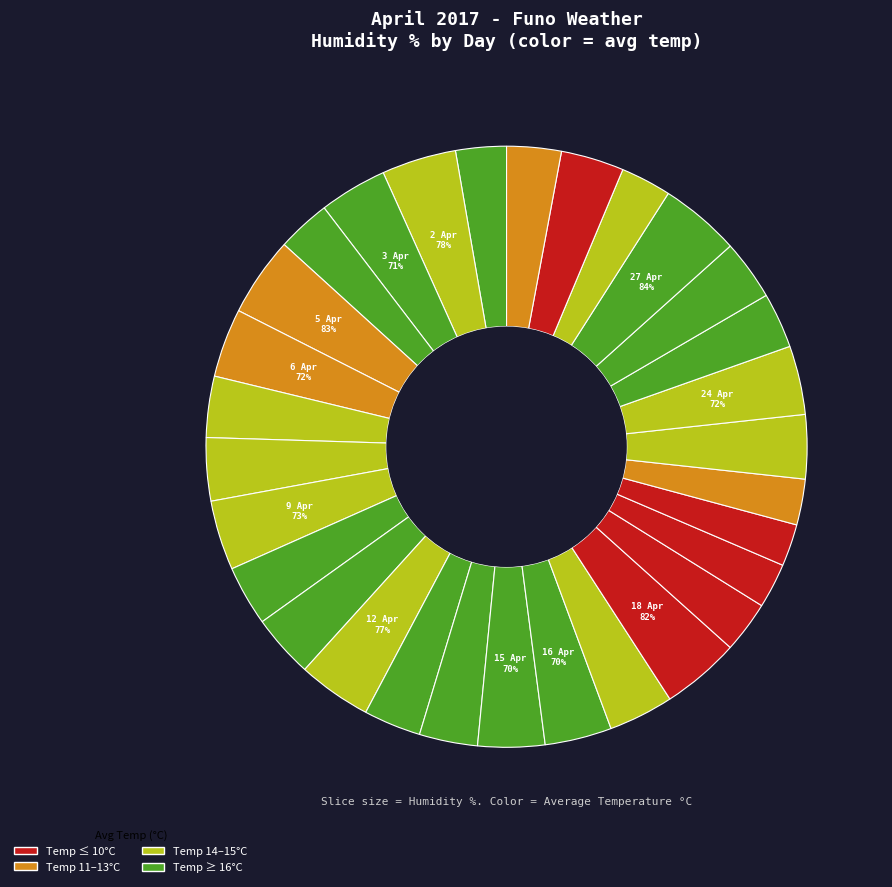

Is there any slice that represents more than half of the pie?

No